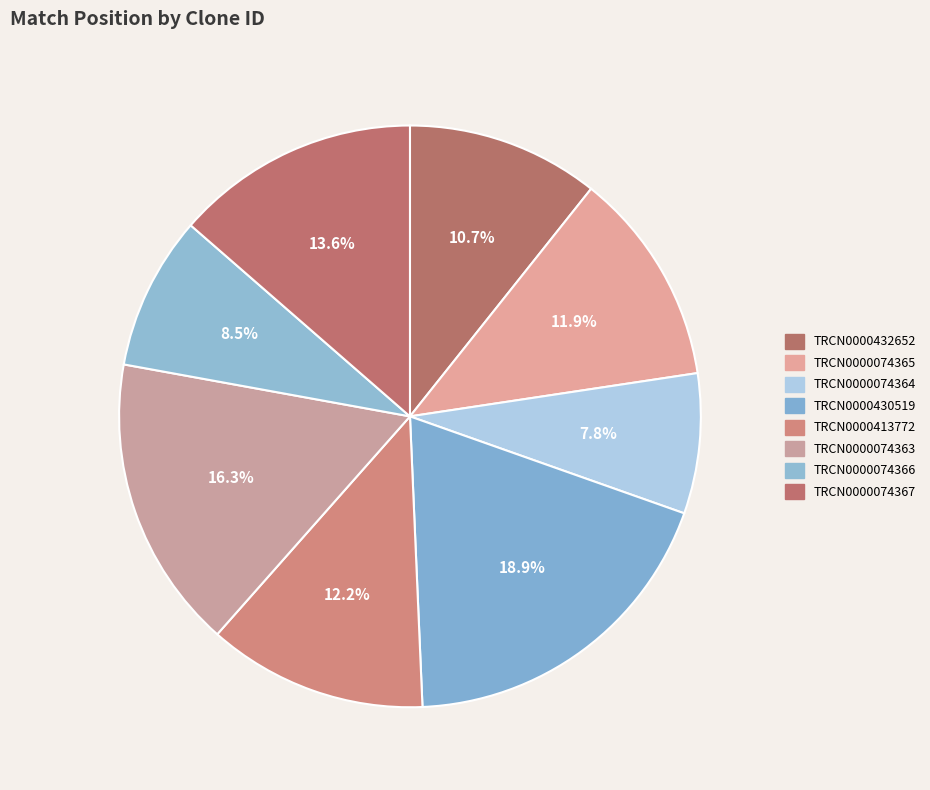

How many slices are in this pie chart?

8